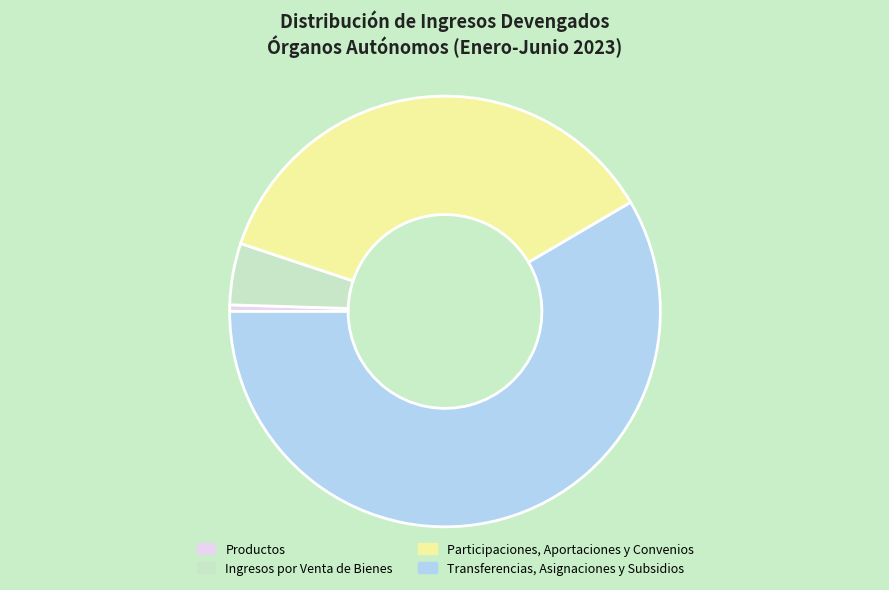

Is the sum of Participaciones, Aportaciones y Convenios and Productos greater than half?

No